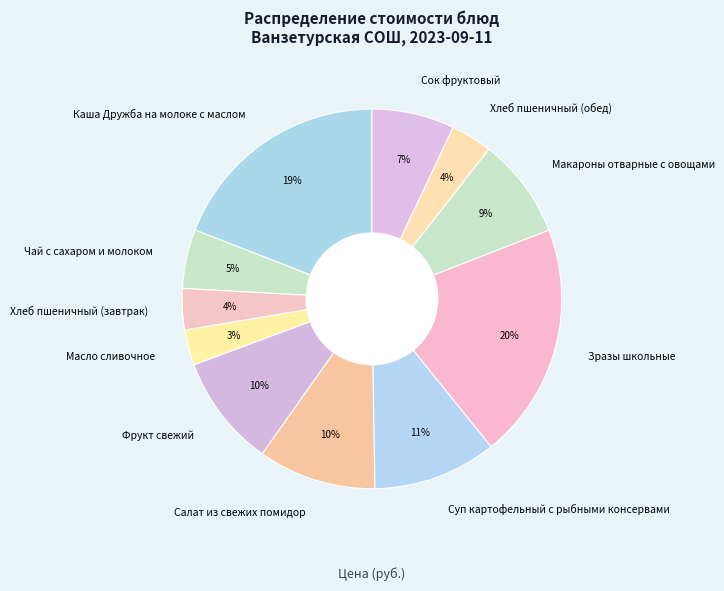

To the nearest percent, what portion does Фрукт свежий represent?

10%